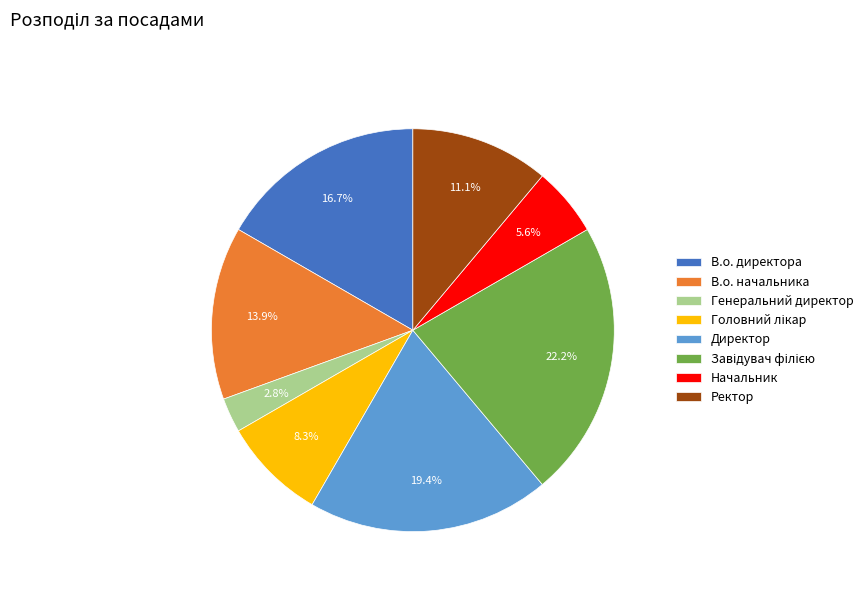

Is there any slice that represents more than half of the pie?

No